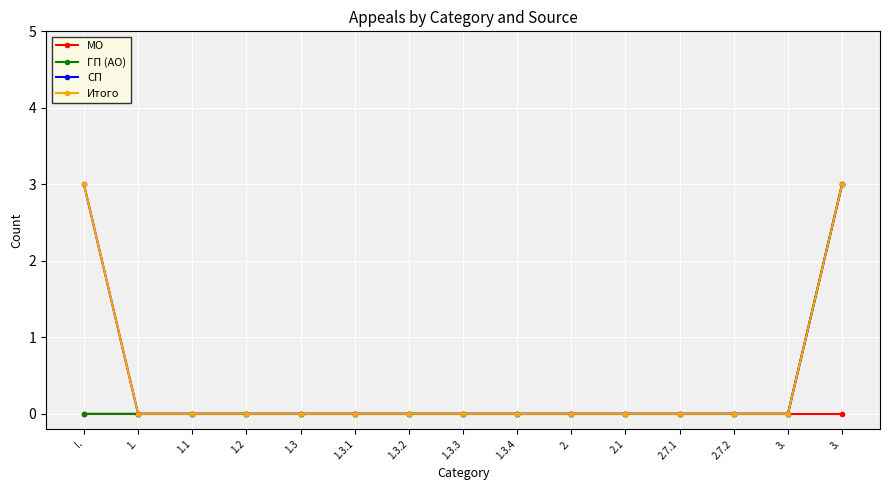

True or false: Итого has more than 2 points higher than both neighbors.

False